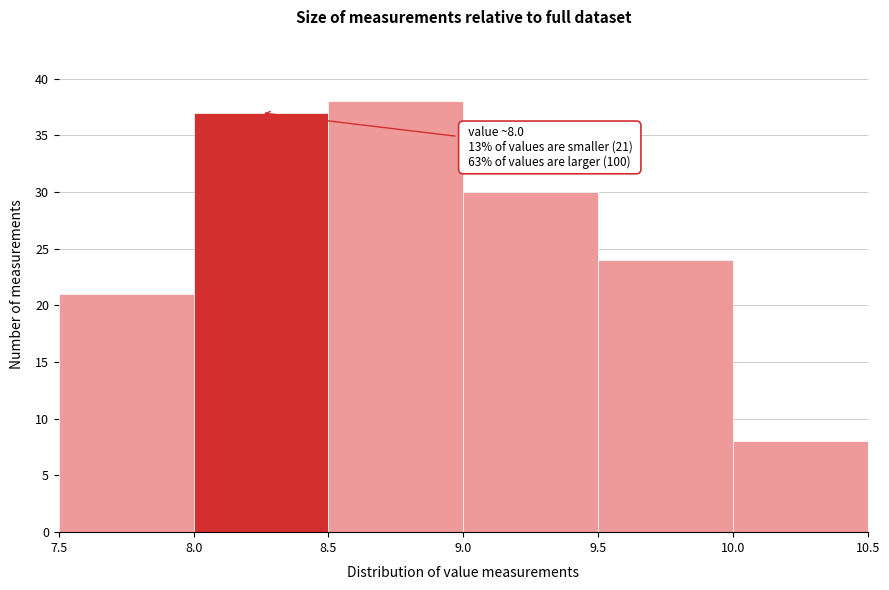

Over which range of the x-axis is the bar tallest?

8.5 to 9.0